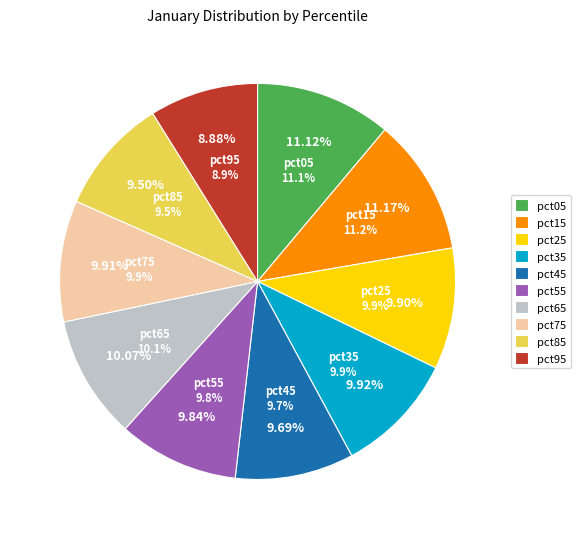

True or false: pct05 accounts for 11% of the total.

True